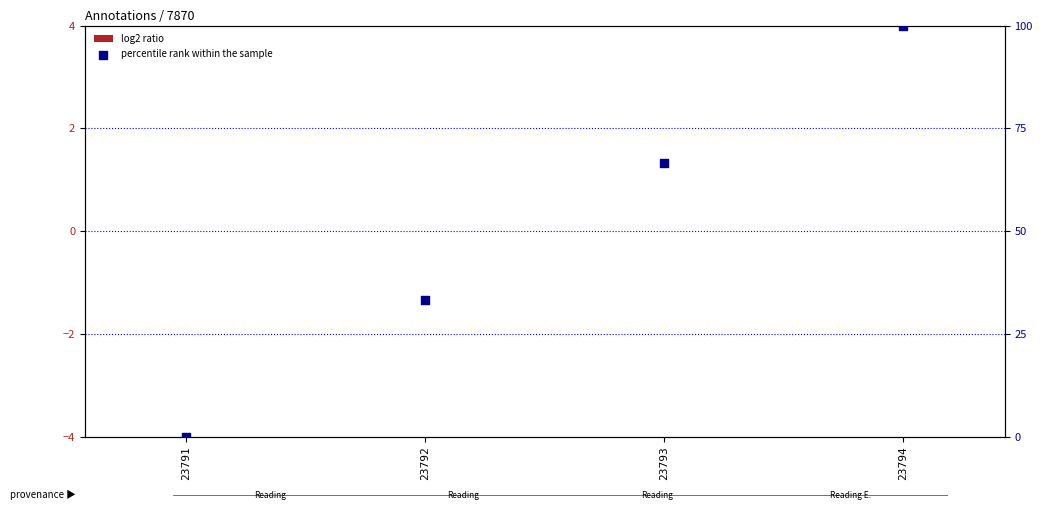

At which category is the sum across all series the highest?

23794